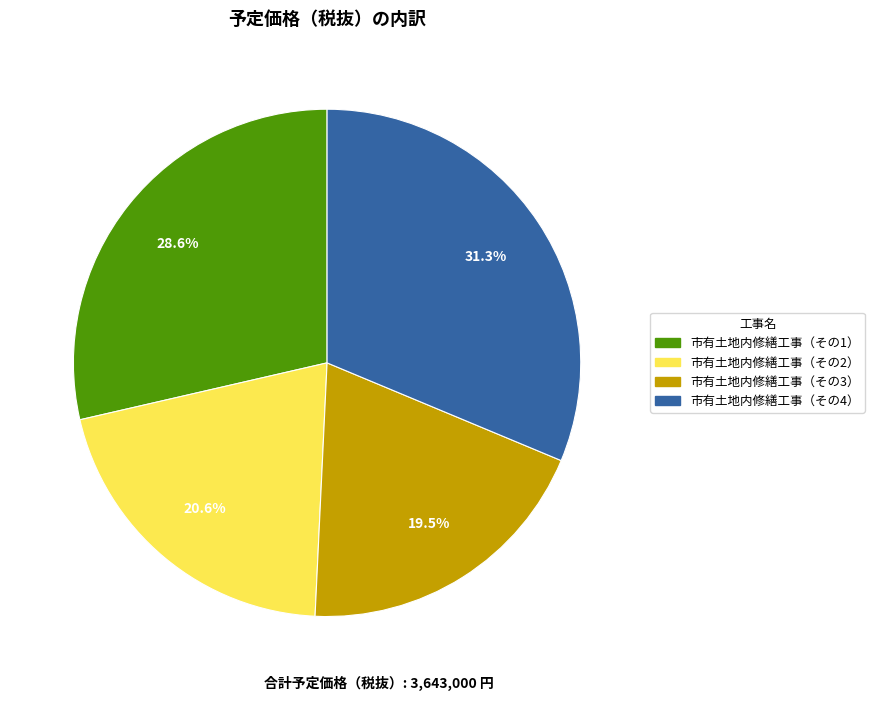

Does any single category account for the majority?

No